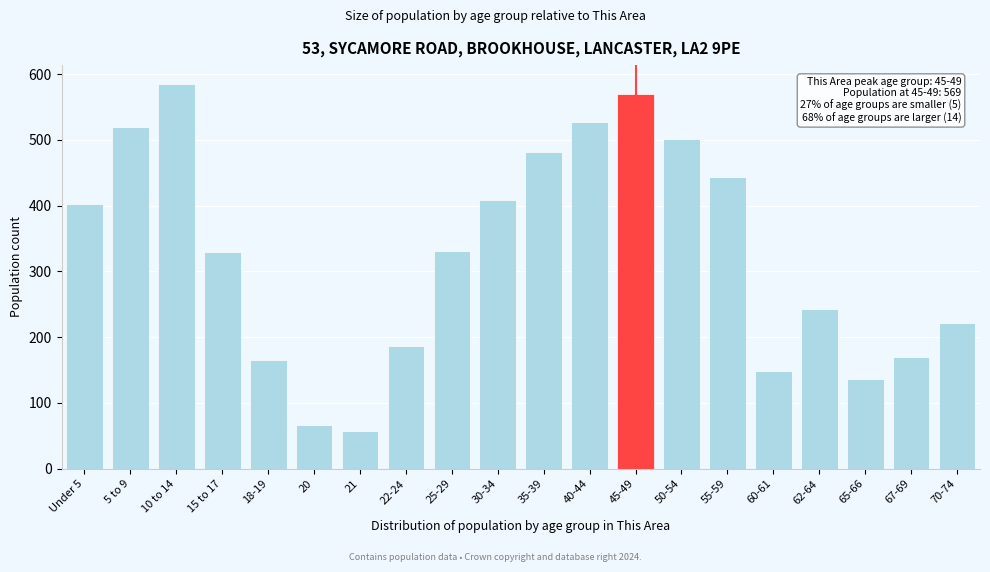

What is the difference between the values at 30-34 and 50-54?

92